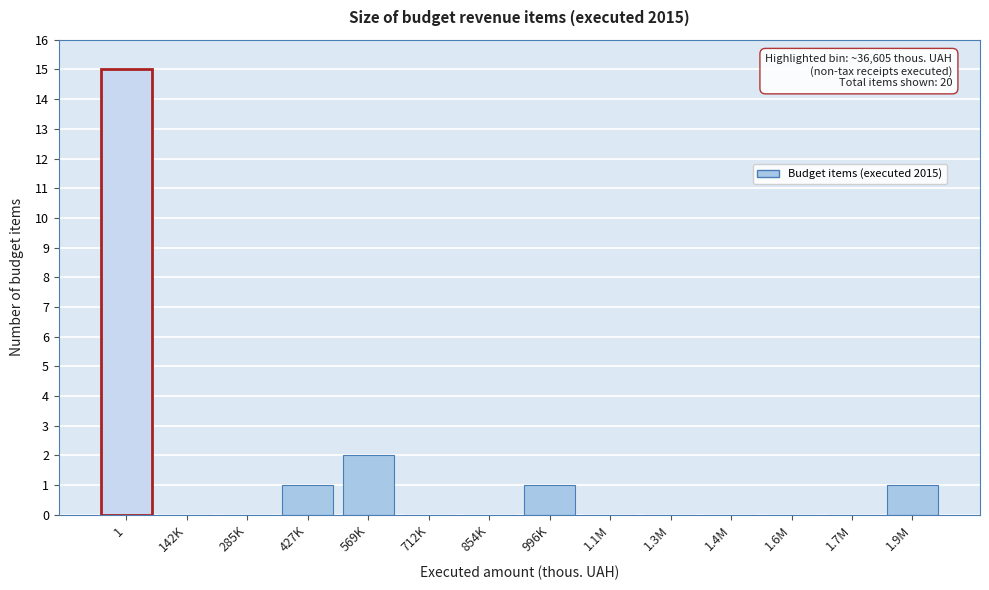

Reading left to right, extract all data points from this chart.

1=15	142K=0	285K=0	427K=1	569K=2	712K=0	854K=0	996K=1	1.1M=0	1.3M=0	1.4M=0	1.6M=0	1.7M=0	1.9M=1